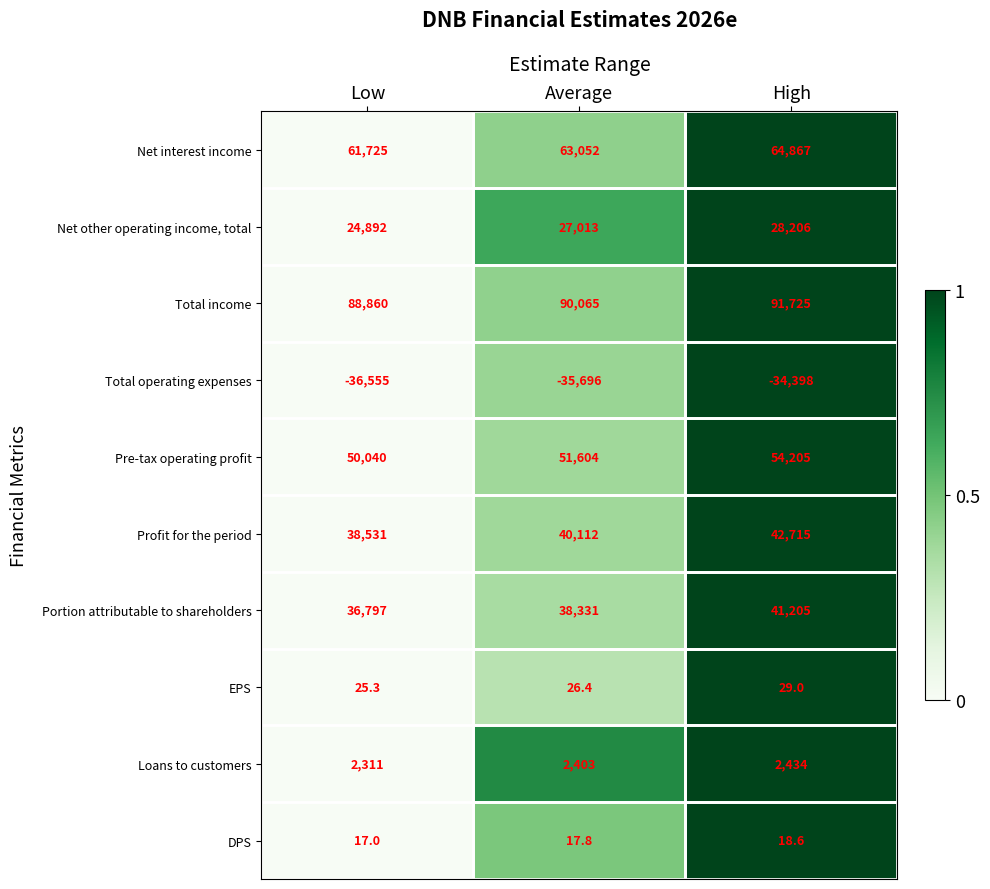

What is the greatest value displayed?

91725.0